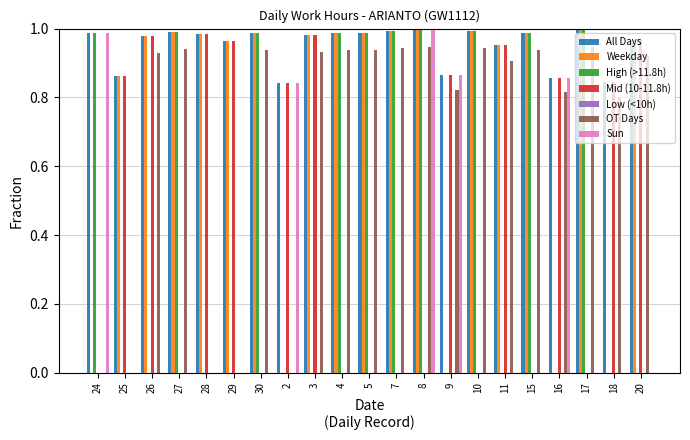

What is the total value across all series at 28?

3.0